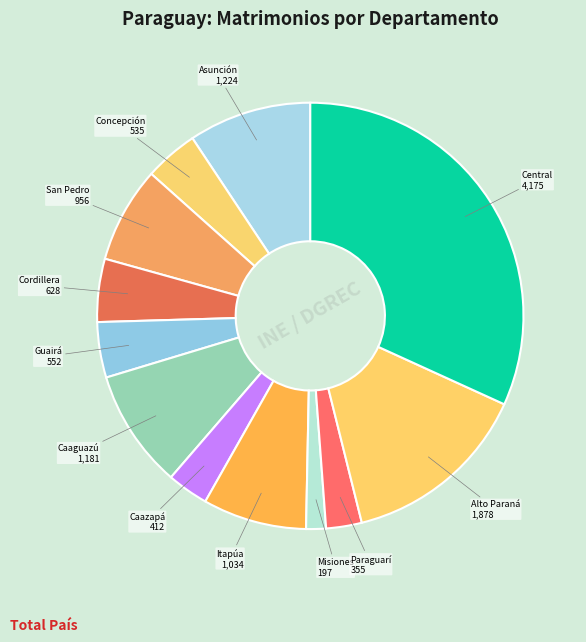

Which slice is the largest?

Central